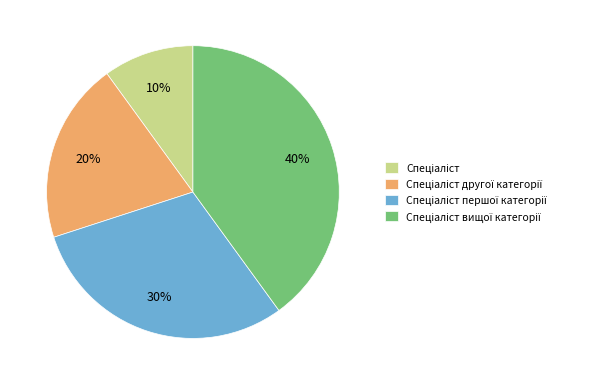

To the nearest percent, what is the average slice percentage?

25%